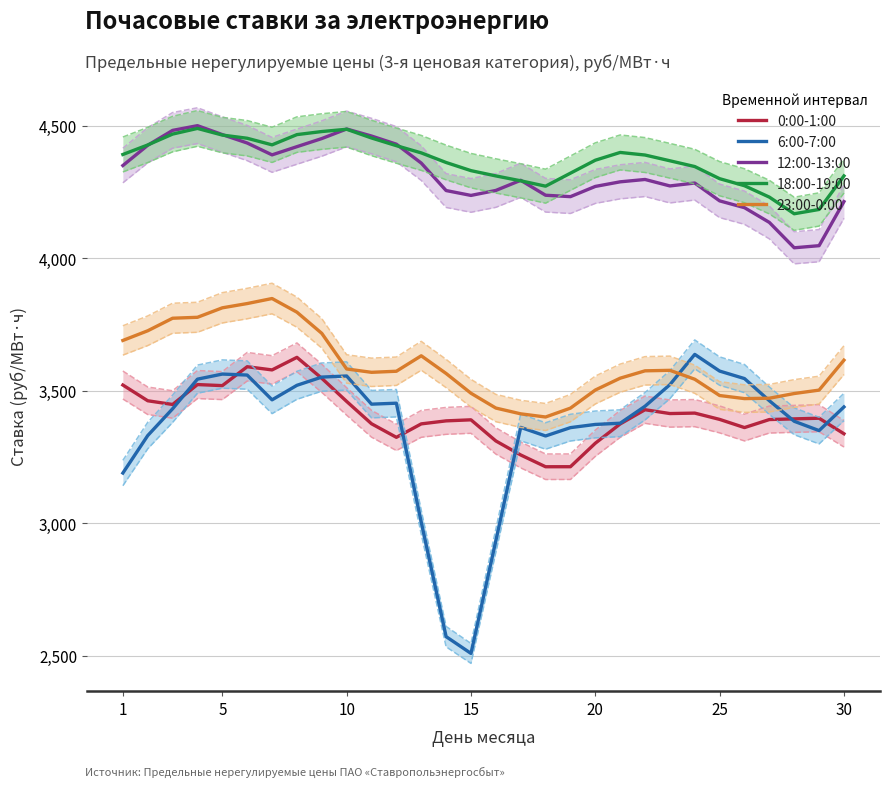

What is the maximum value for 18:00-19:00?

4490.6